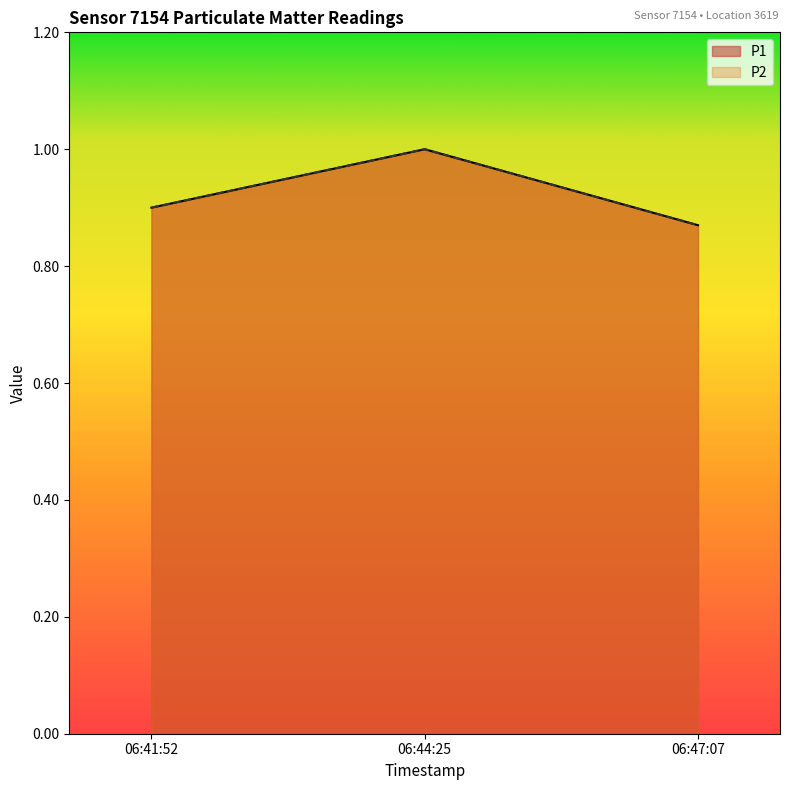

Does the chart display data point markers on the line(s)?

No